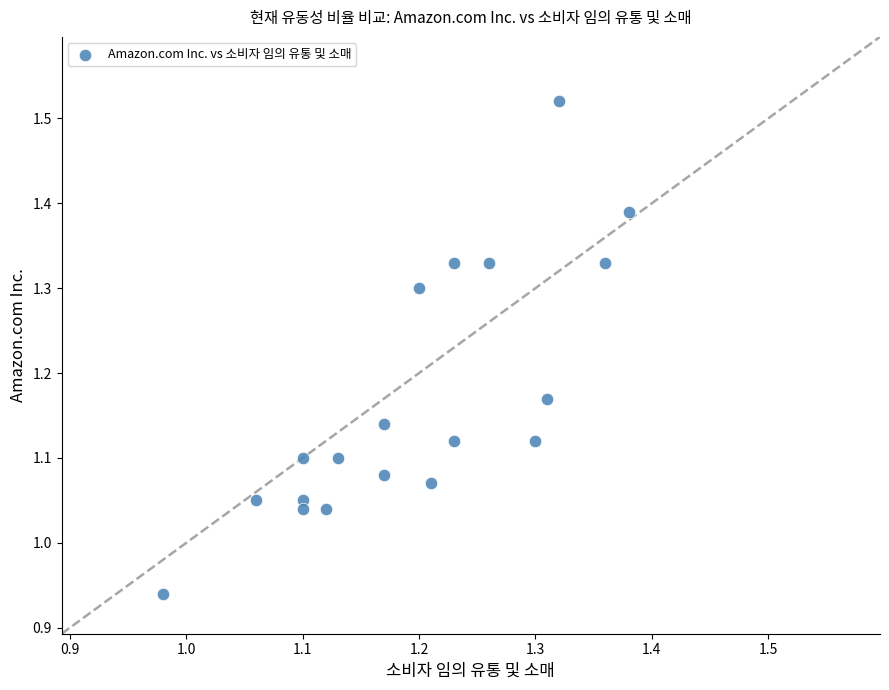

What is the range of X values (max minus min)?

0.4